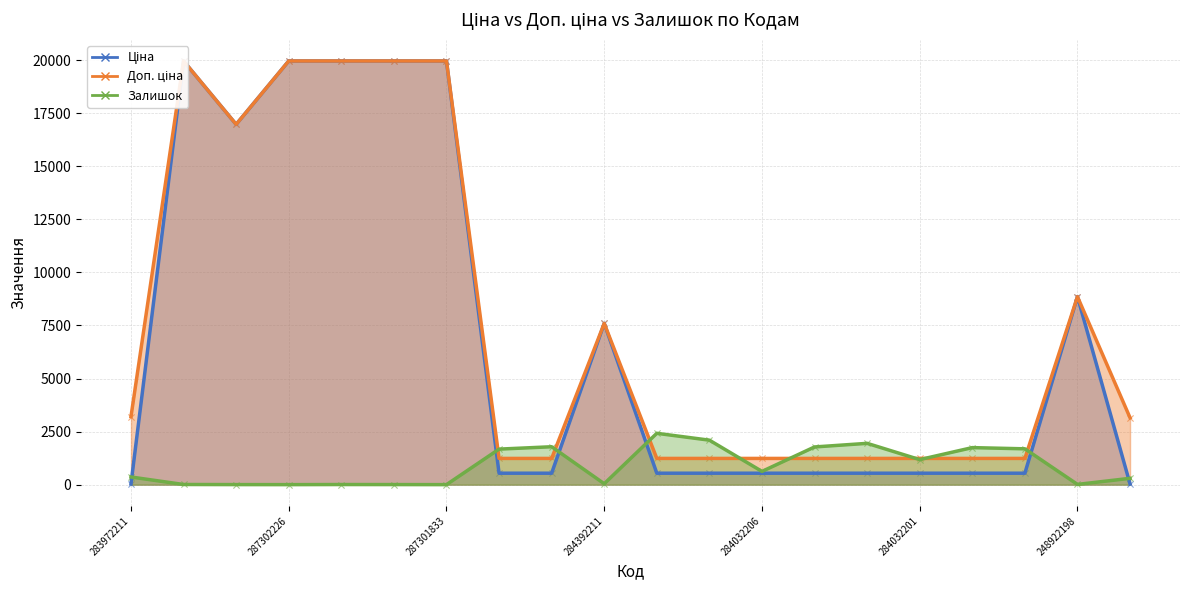

At how many categories does at least one series exceed 6512?

8